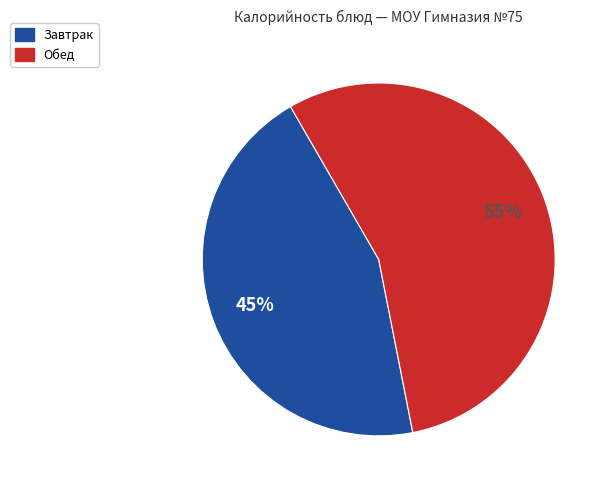

Does any single category account for the majority?

Yes